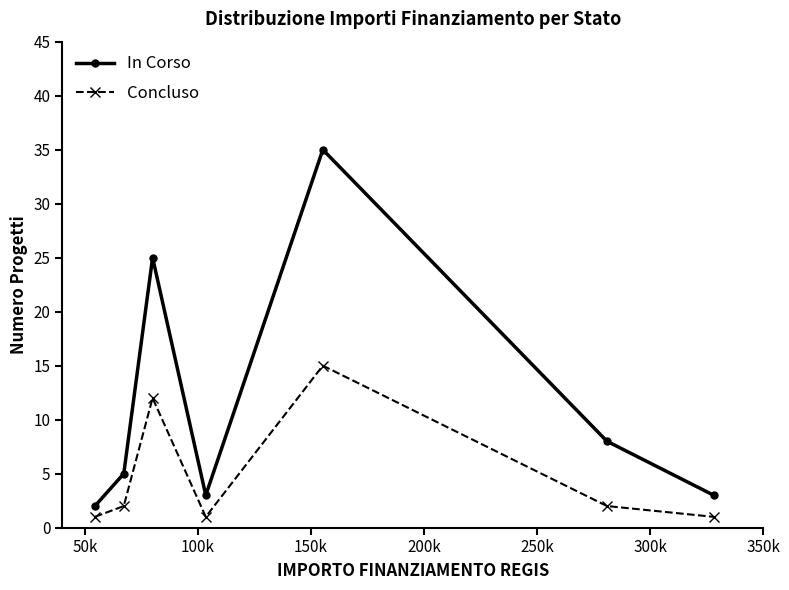

In Concluso, how many points are lower than both neighbors (excluding endpoints)?

1